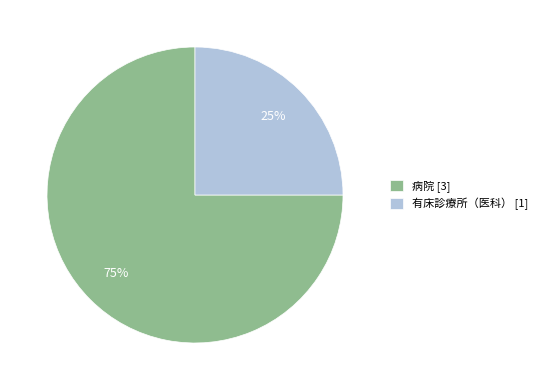

What is the smallest slice in the pie chart?

有床診療所（医科）